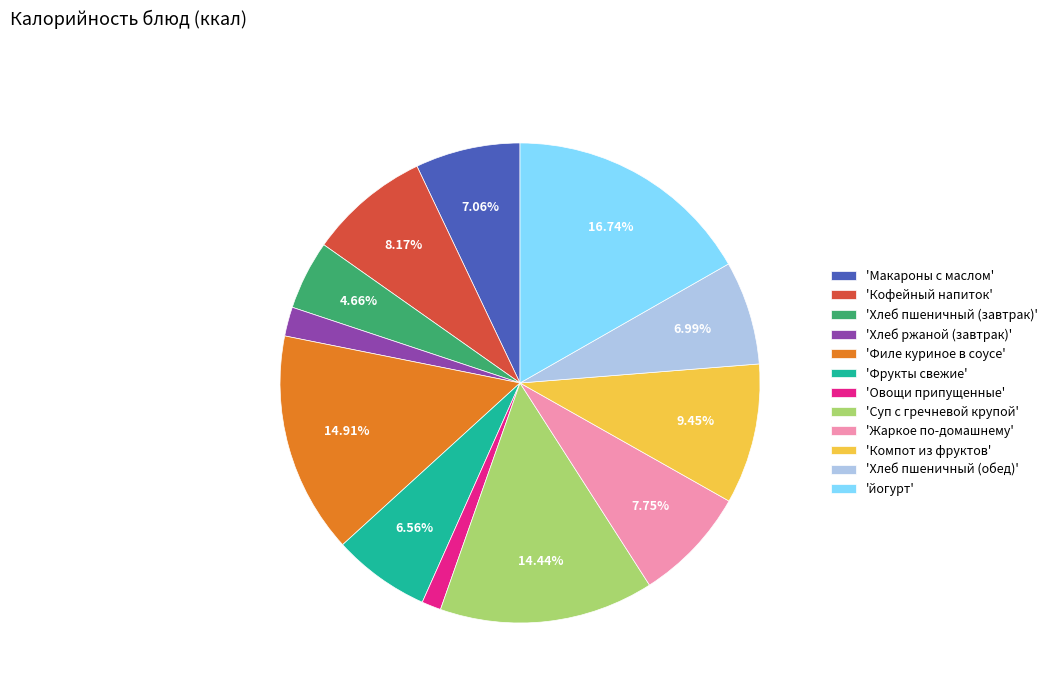

Does 'Филе куриное в соусе' account for over 50% of the chart?

No